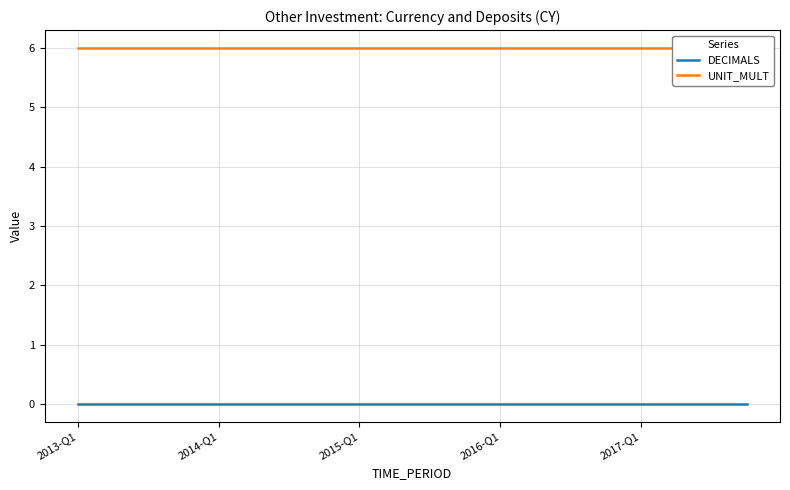

True or false: DECIMALS has more than 1 points higher than both neighbors.

False